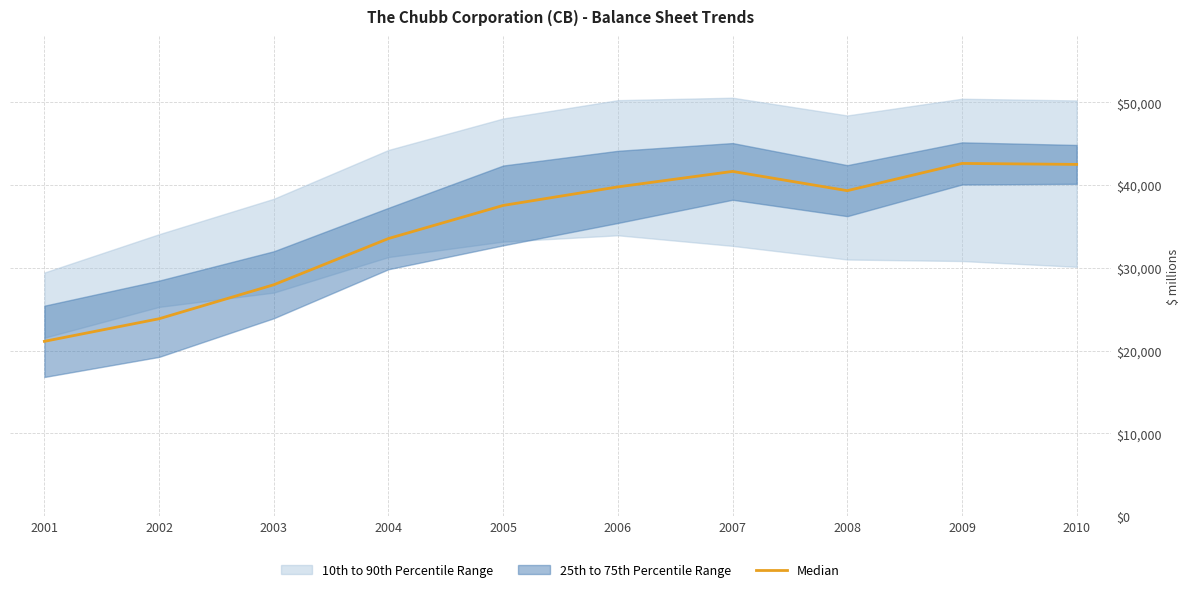

Reading left to right, list all the values displayed in this chart.

21134.6	23865.0	27972.3	33559.3	37556.6	39798.0	41667.5	39341.5	42632.5	42515.5